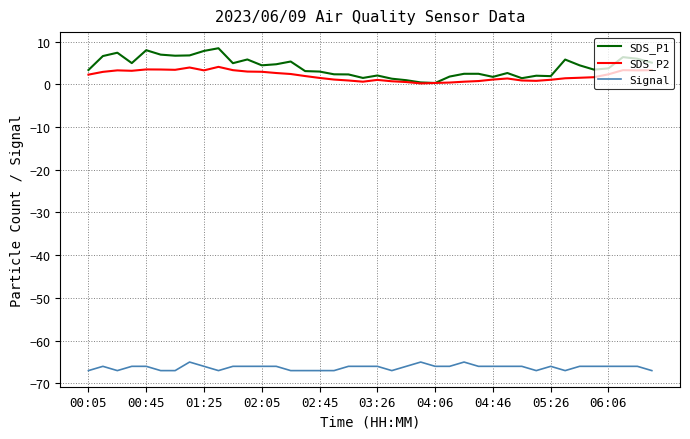

What is the highest value of the Signal series?

-65.0